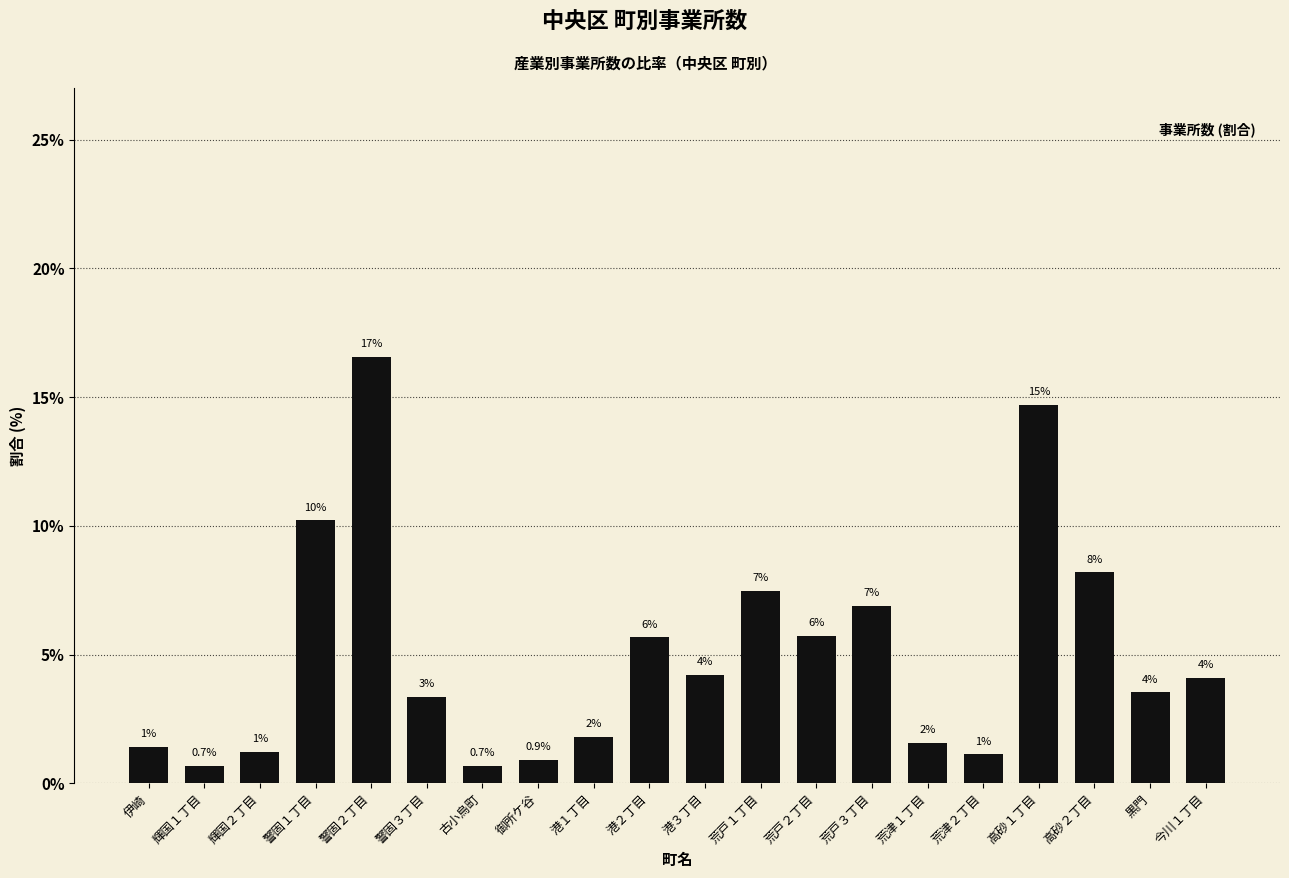

Are the bars horizontal?

No